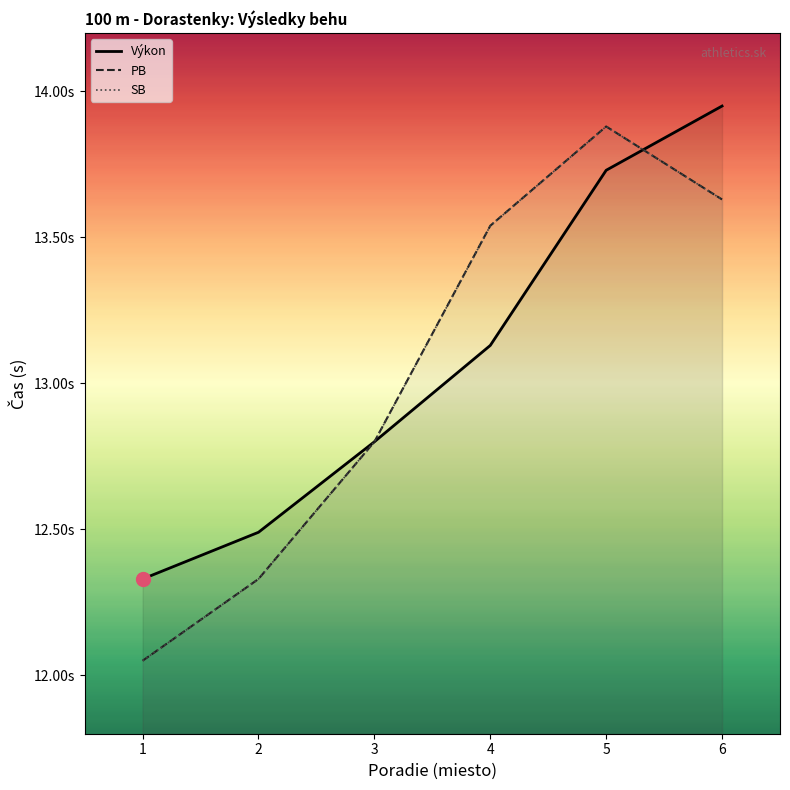

Is it true that Výkon equals 13.7 at 5?

True